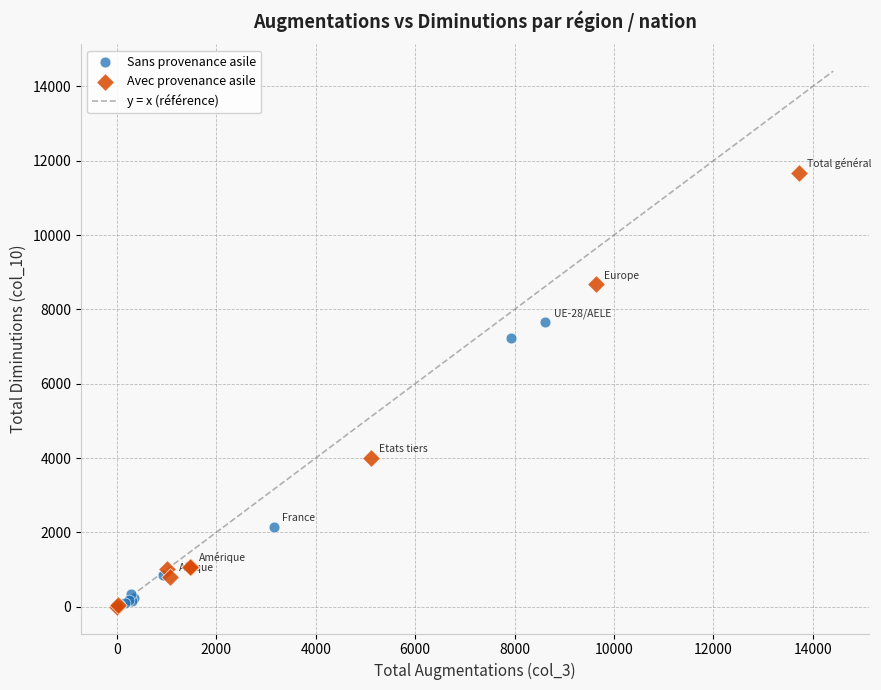

Which series contains the highest Y value?

Avec provenance asile